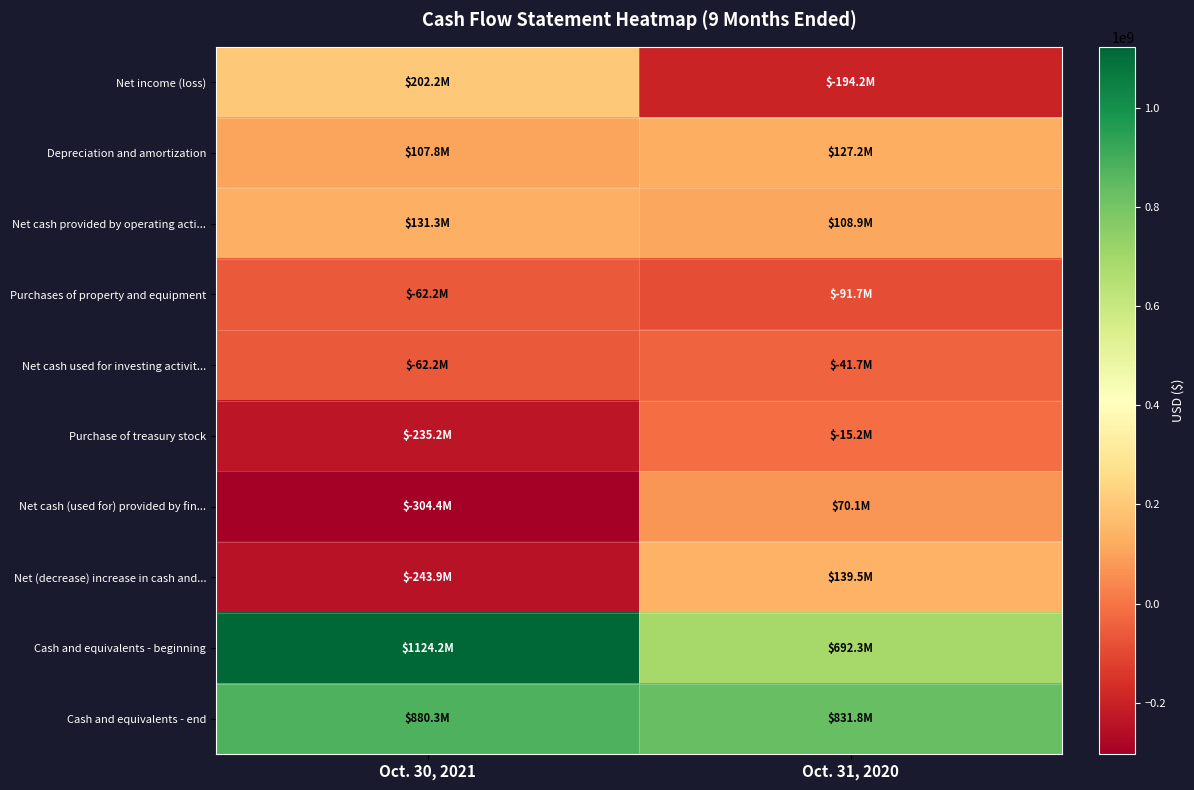

Between Oct. 31, 2020 and Oct. 30, 2021, which is larger?

Oct. 30, 2021